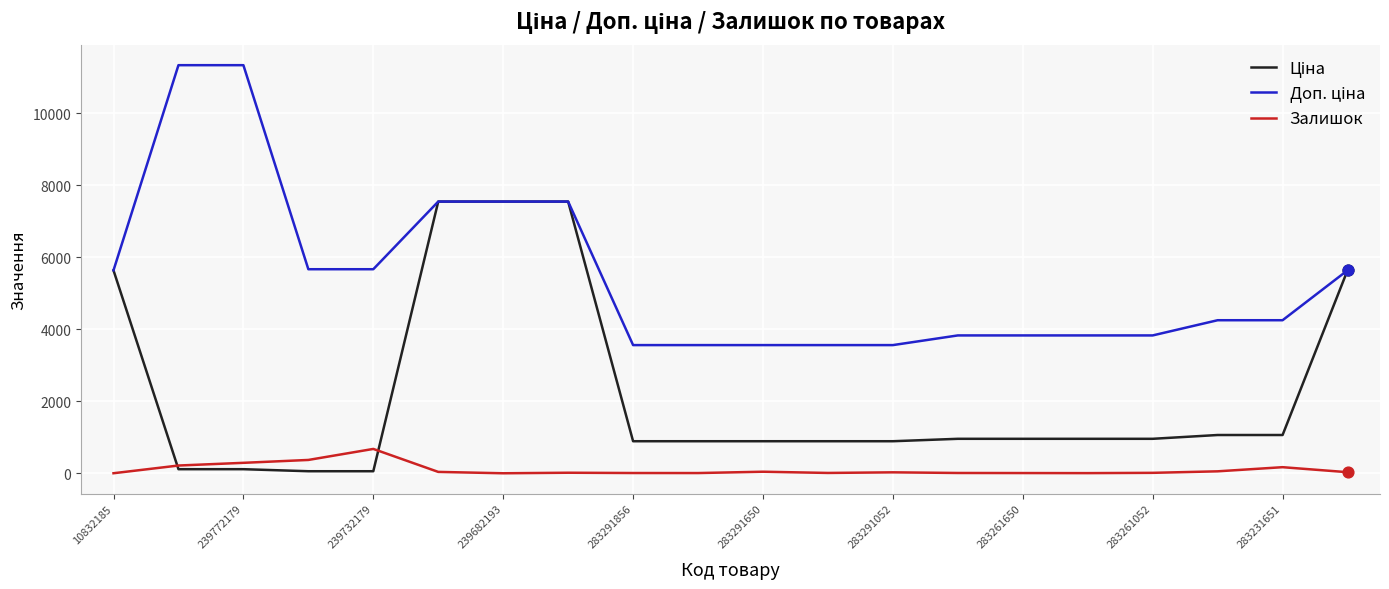

What is the greatest value displayed?

11334.0